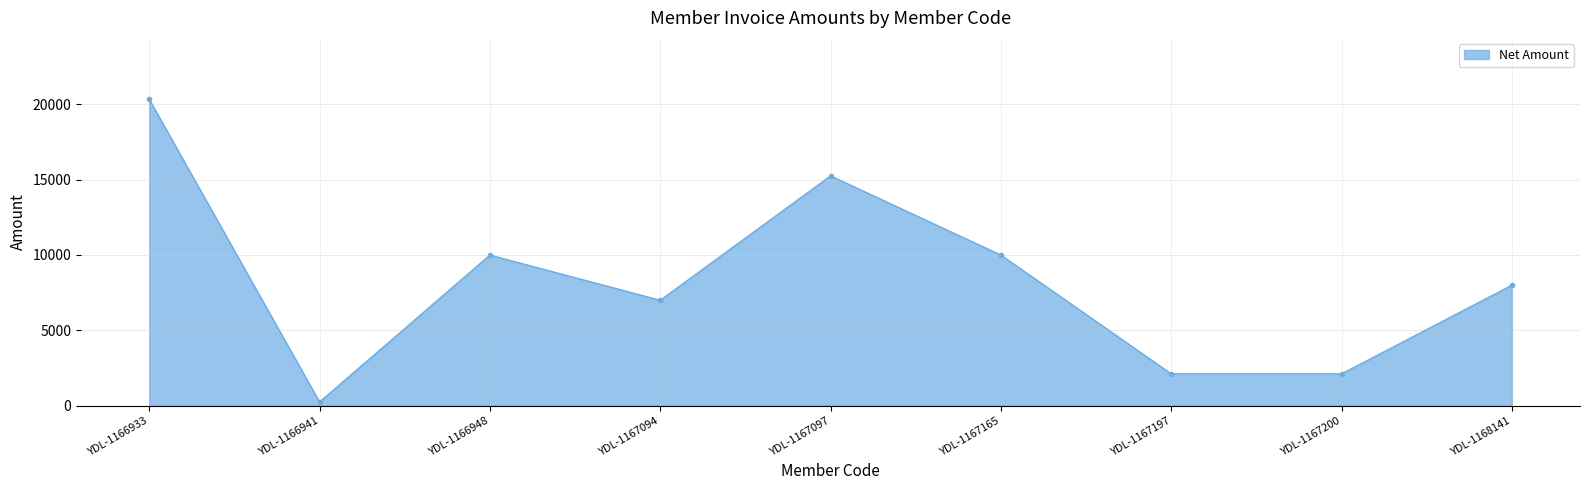

How many series are shown in this chart?

1